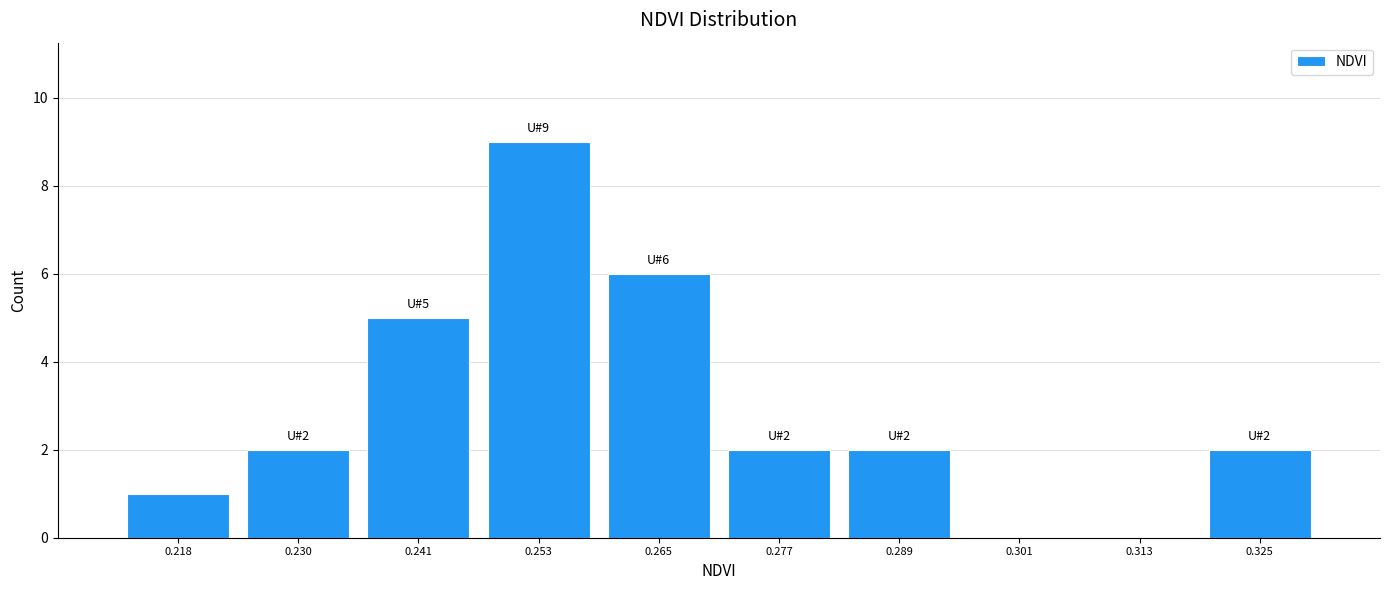

Over which range of the x-axis is the bar tallest?

0.248 to 0.260